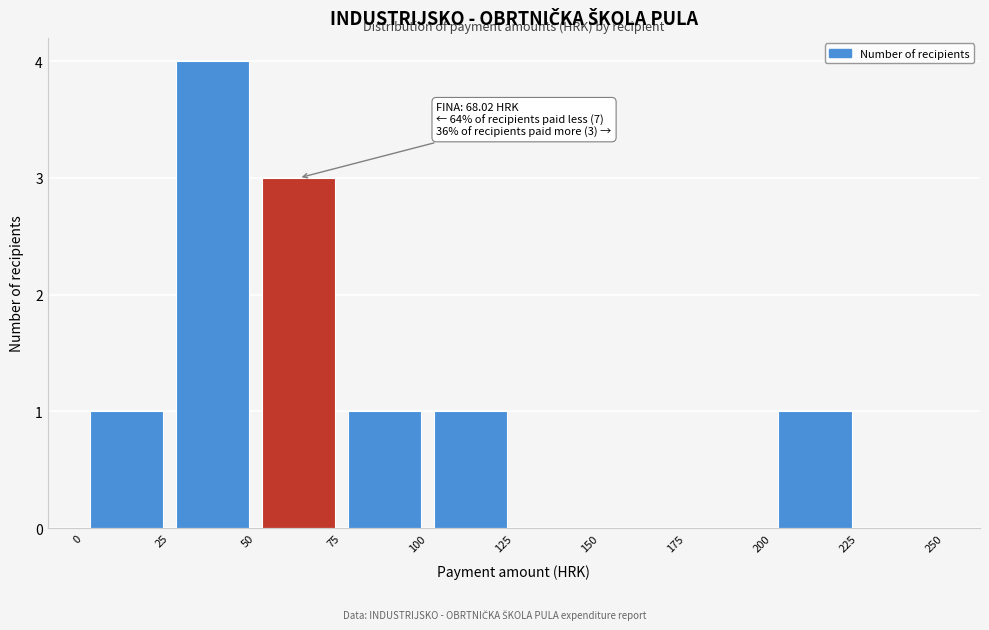

Over which range of the x-axis is the bar tallest?

25 to 50